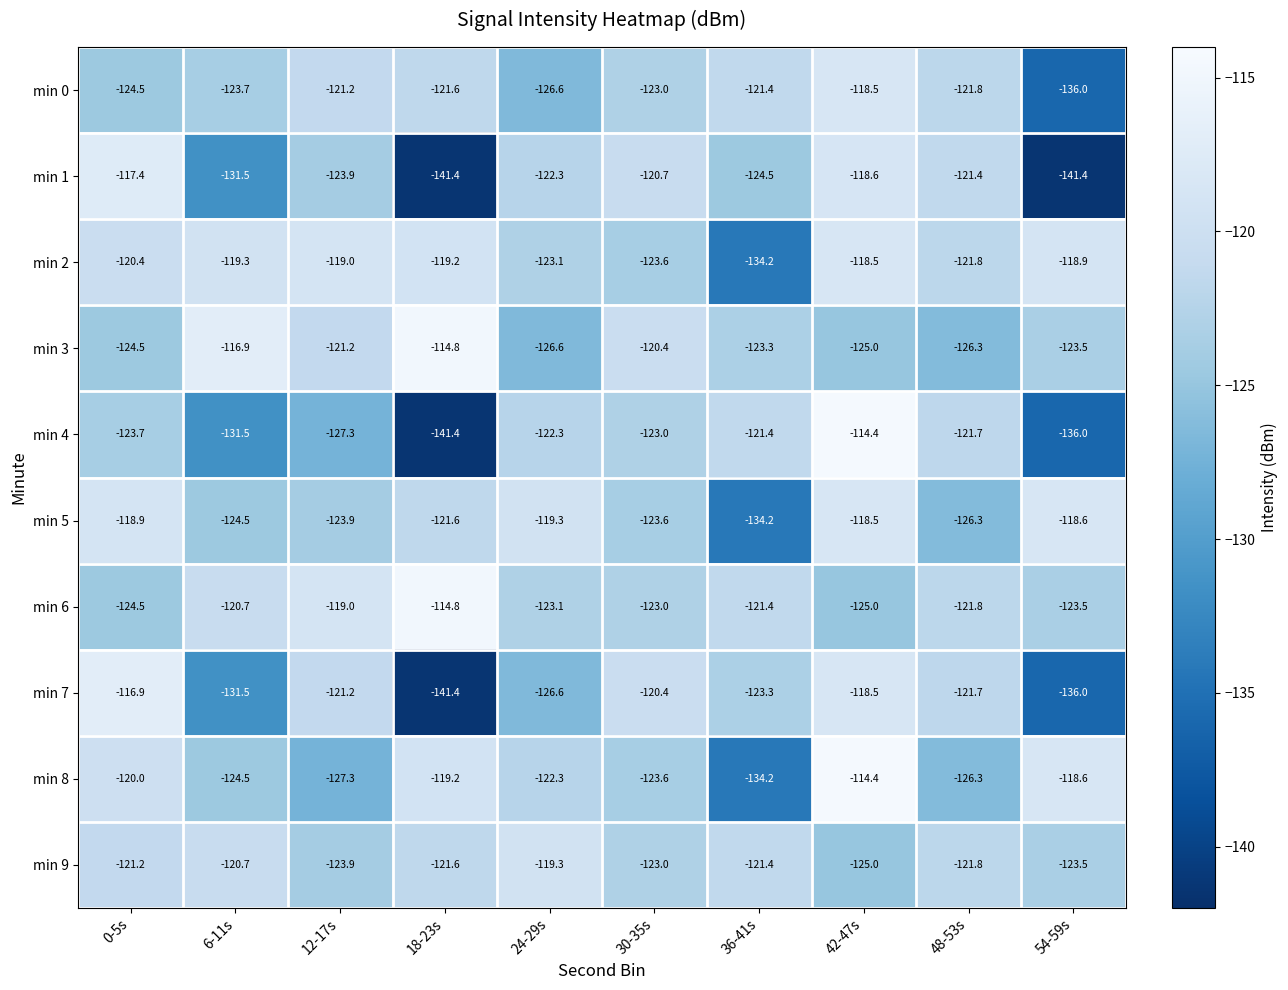

What is the difference between the second highest and second lowest values in the min 6 series?

5.5